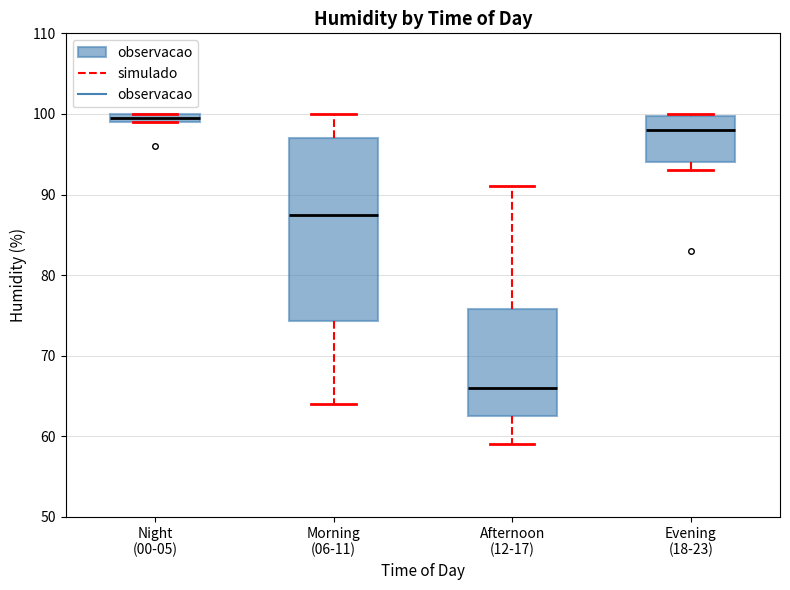

Which box's median line is the highest?

Night (00-05)